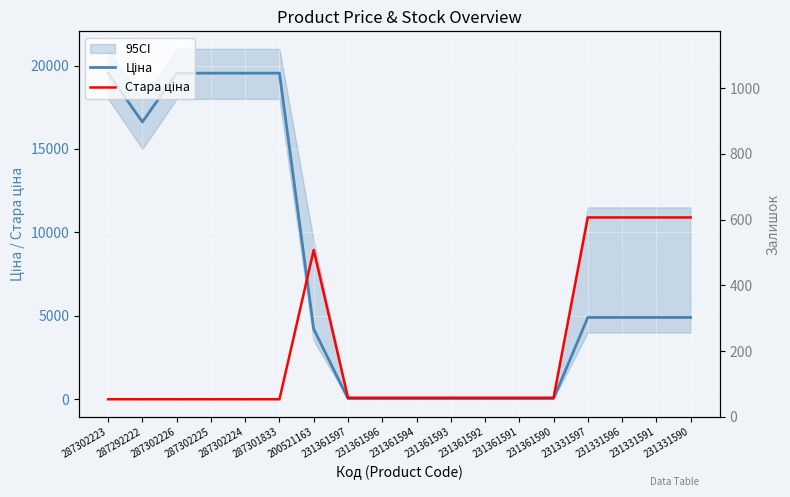

What is the total value across all series at 231331596?

15799.7